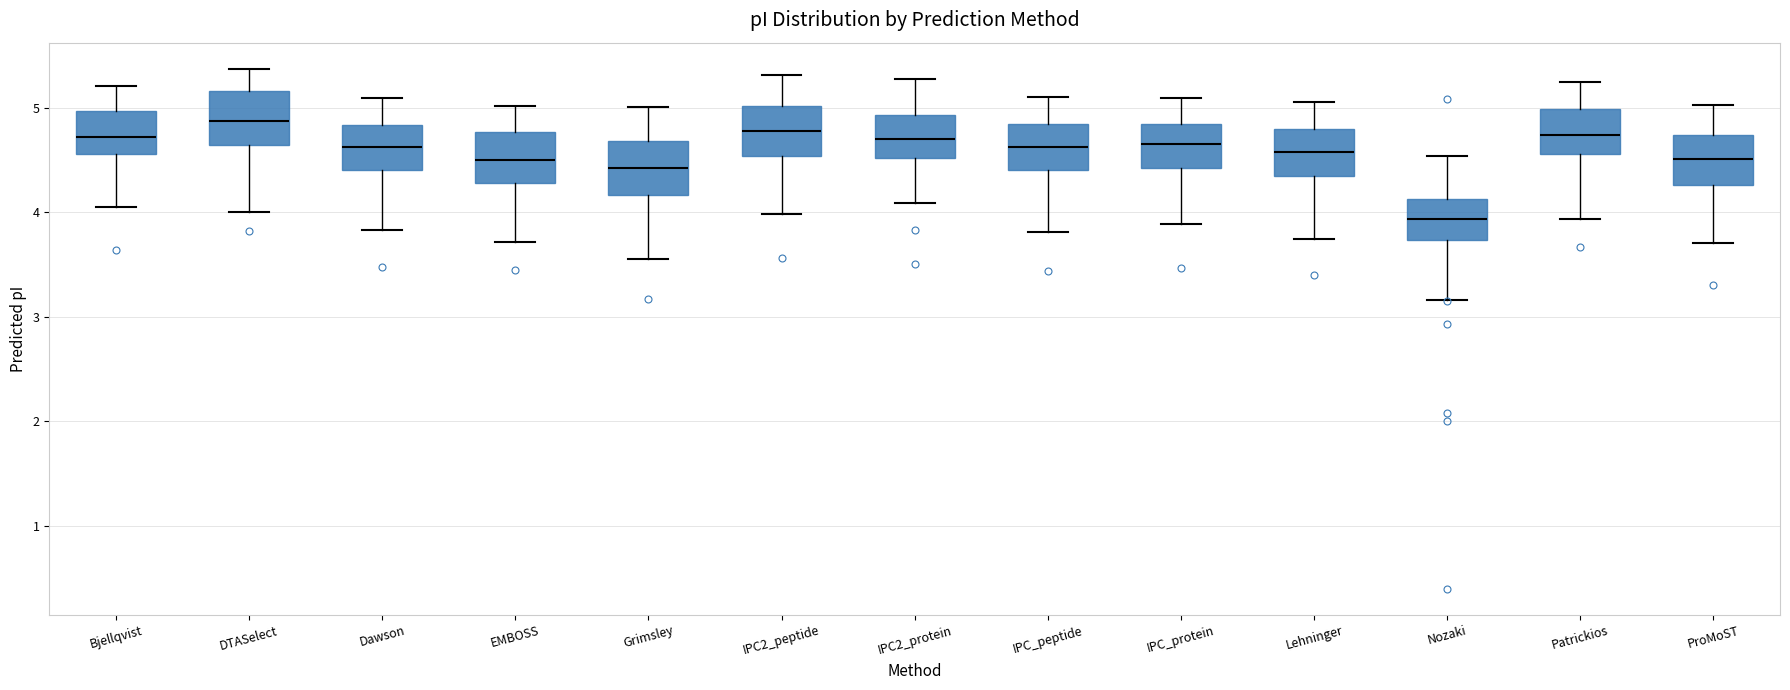

Reading left to right, transcribe this box plot: for each box, give where its median line is, the range the box spans, and where its two whiskers end, as read against the y-axis. The values are not printed on the chart, so give them approximately, as read against the axis.

Bjellqvist: median 4.7, box 4.6 to 5.0, whiskers 4.1 to 5.2
DTASelect: median 4.9, box 4.6 to 5.2, whiskers 4.0 to 5.4
Dawson: median 4.6, box 4.4 to 4.8, whiskers 3.8 to 5.1
EMBOSS: median 4.5, box 4.3 to 4.8, whiskers 3.7 to 5.0
Grimsley: median 4.4, box 4.2 to 4.7, whiskers 3.6 to 5.0
IPC2_peptide: median 4.8, box 4.5 to 5.0, whiskers 4.0 to 5.3
IPC2_protein: median 4.7, box 4.5 to 4.9, whiskers 4.1 to 5.3
IPC_peptide: median 4.6, box 4.4 to 4.8, whiskers 3.8 to 5.1
IPC_protein: median 4.6, box 4.4 to 4.8, whiskers 3.9 to 5.1
Lehninger: median 4.6, box 4.3 to 4.8, whiskers 3.7 to 5.1
Nozaki: median 3.9, box 3.7 to 4.1, whiskers 3.2 to 4.5
Patrickios: median 4.7, box 4.6 to 5.0, whiskers 3.9 to 5.2
ProMoST: median 4.5, box 4.3 to 4.7, whiskers 3.7 to 5.0